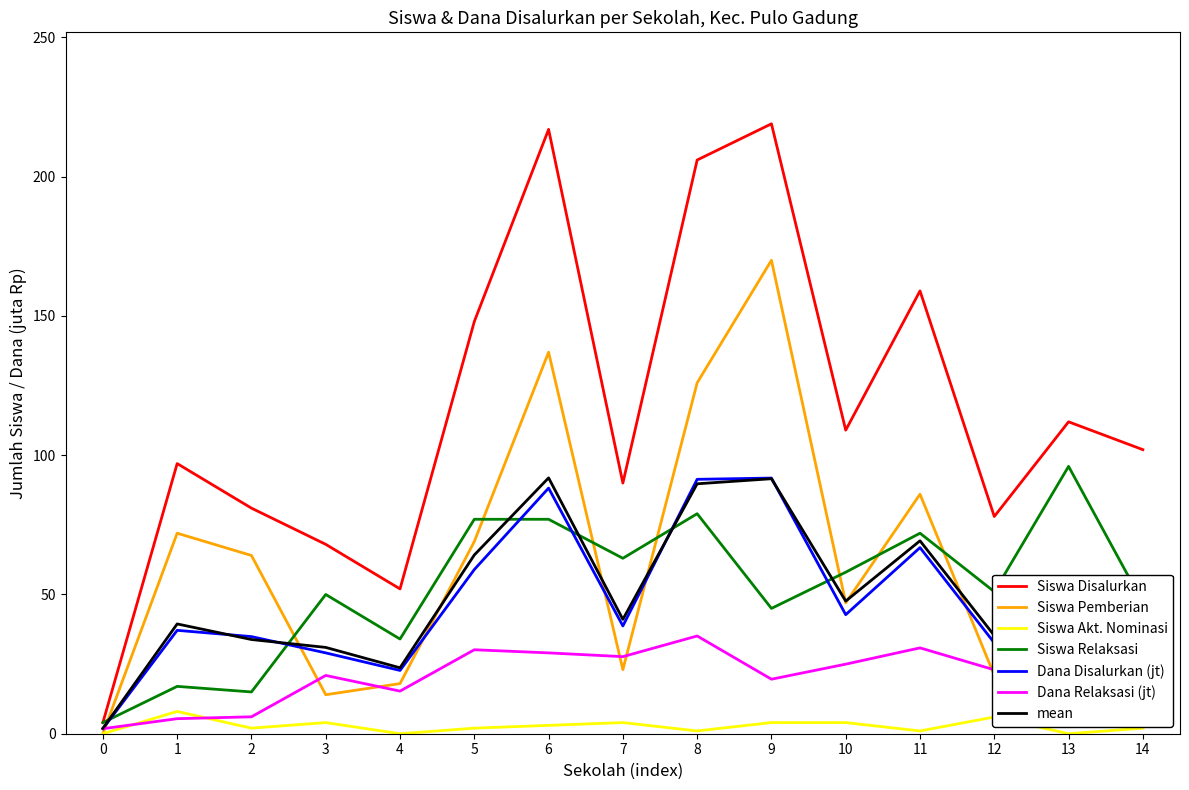

Is it true that mean equals 91.9 at 6?

True